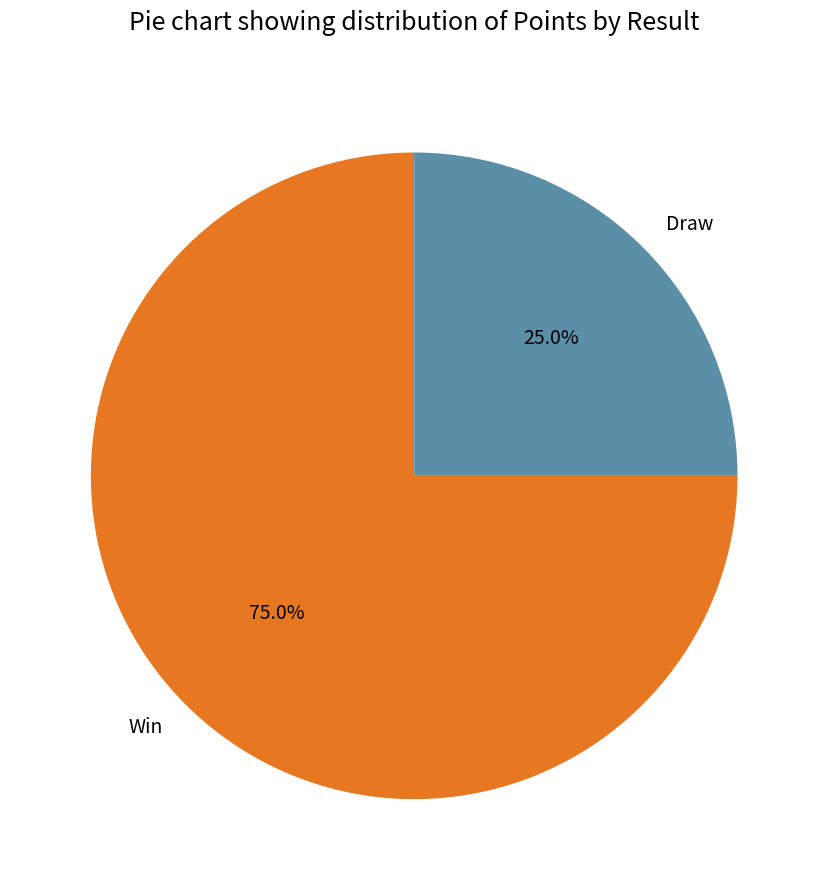

To the nearest percent, what is the average slice percentage?

50%